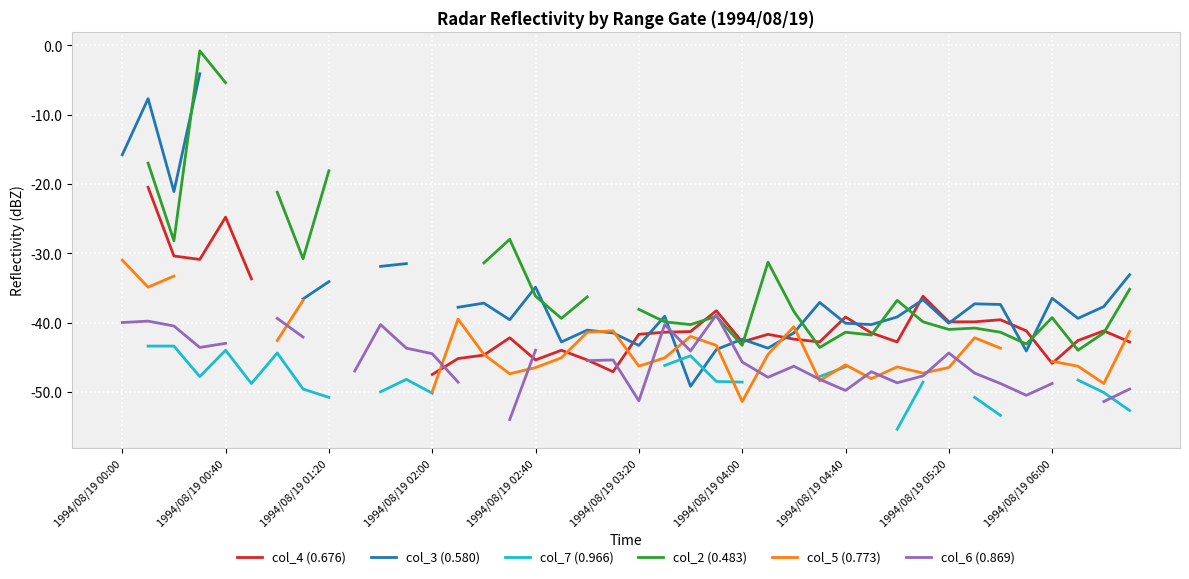

True or false: col_7 (0.966) has more than 0 interior local peaks.

True